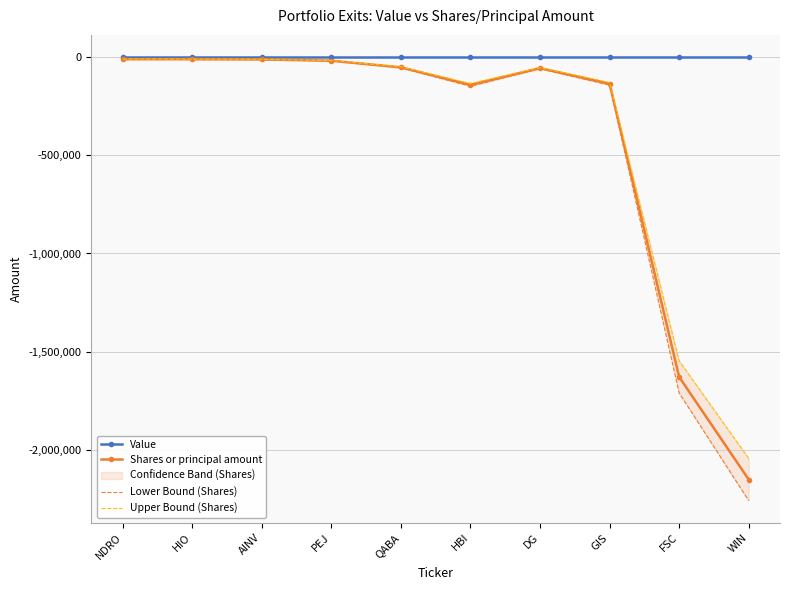

What is the label of the 2nd point from the left?

HIO